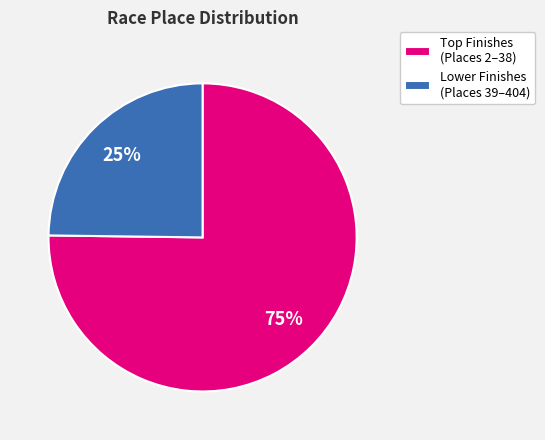

Is there a majority slice in this chart?

Yes